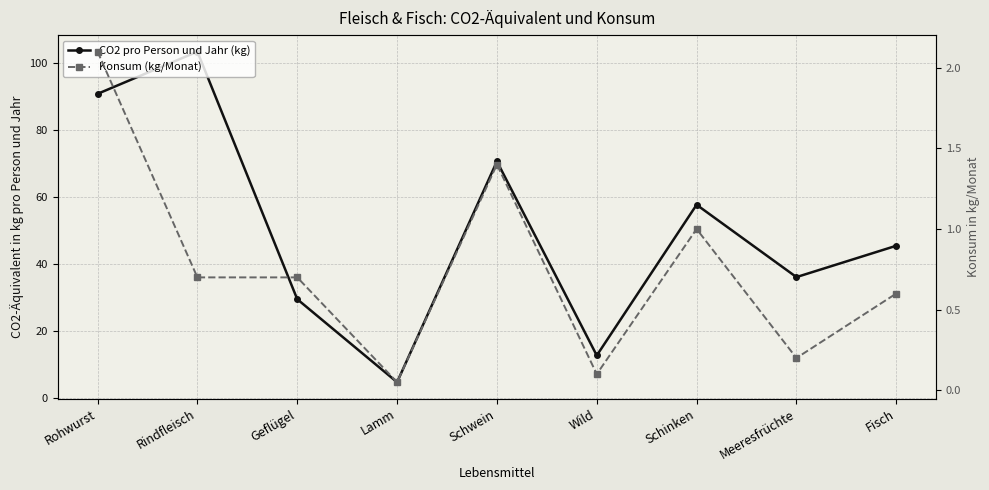

What is the label of the 8th point from the left?

Meeresfrüchte